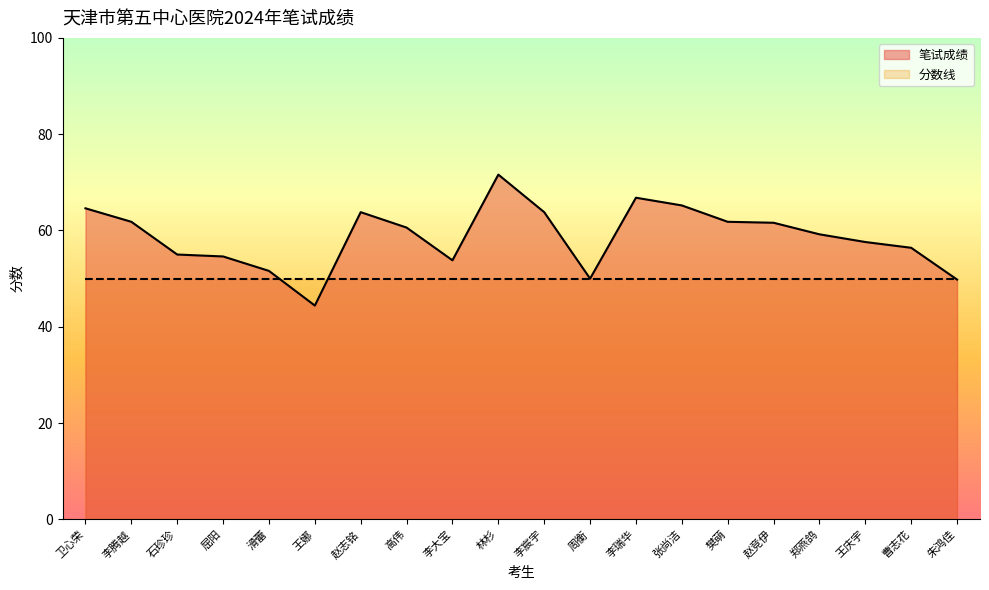

How many data points does each series have?

20